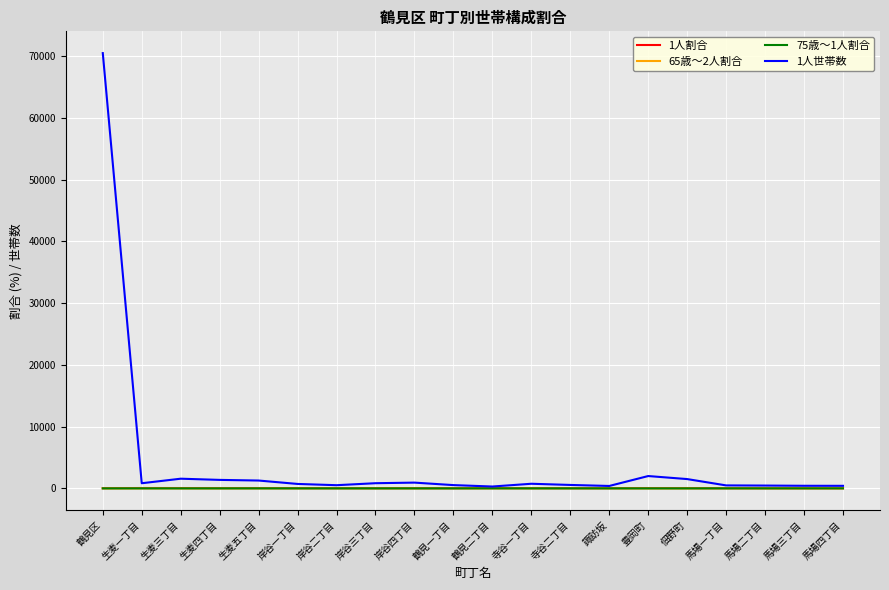

What is the greatest value displayed?

70487.0